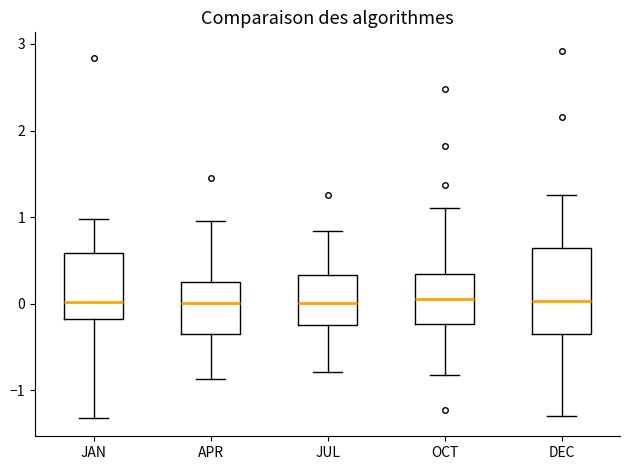

Reading left to right, transcribe this box plot: for each box, give where its median line is, the range the box spans, and where its two whiskers end, as read against the y-axis. The values are not printed on the chart, so give them approximately, as read against the axis.

JAN: median 0.0, box -0.2 to 0.6, whiskers -1.3 to 1.0
APR: median 0.0, box -0.3 to 0.2, whiskers -0.9 to 1.0
JUL: median 0.0, box -0.2 to 0.3, whiskers -0.8 to 0.8
OCT: median 0.1, box -0.2 to 0.3, whiskers -0.8 to 1.1
DEC: median 0.0, box -0.3 to 0.6, whiskers -1.3 to 1.3